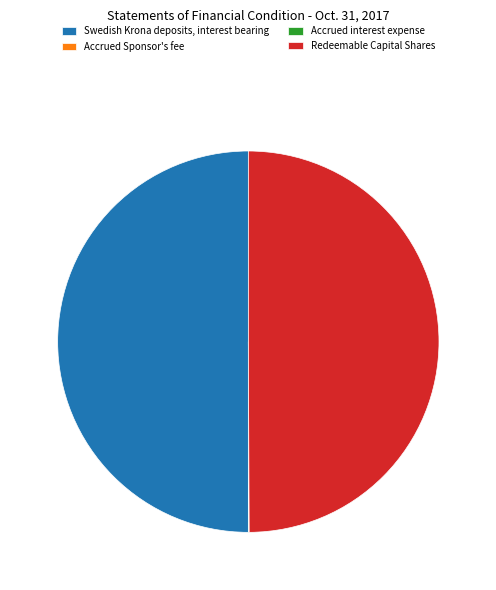

True or false: Redeemable Capital Shares accounts for 50% of the total.

True